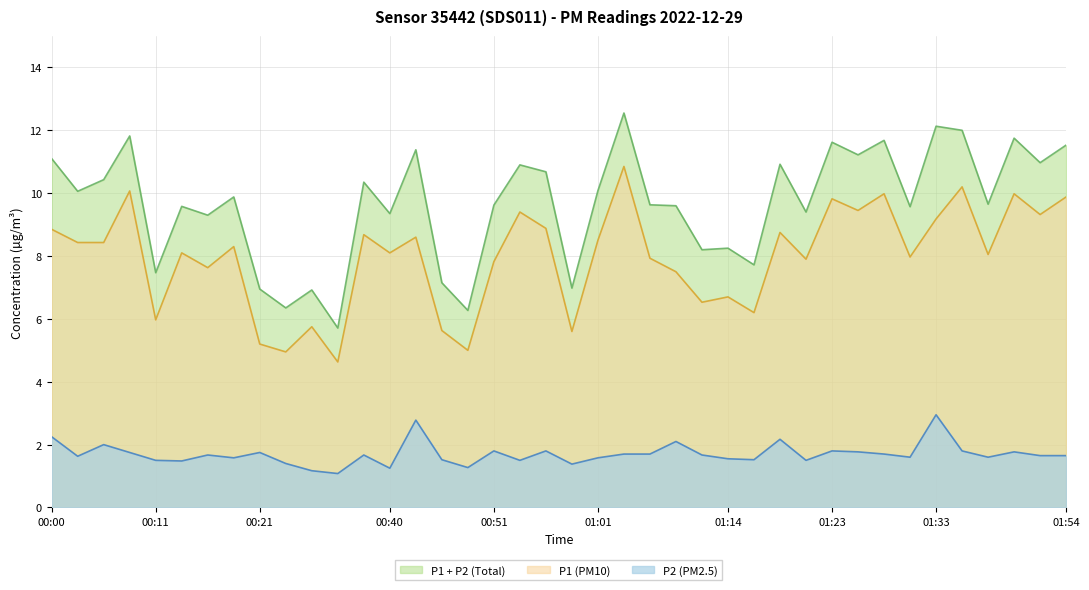

Between 00:48 and 01:16, which series saw the biggest shift?

P1